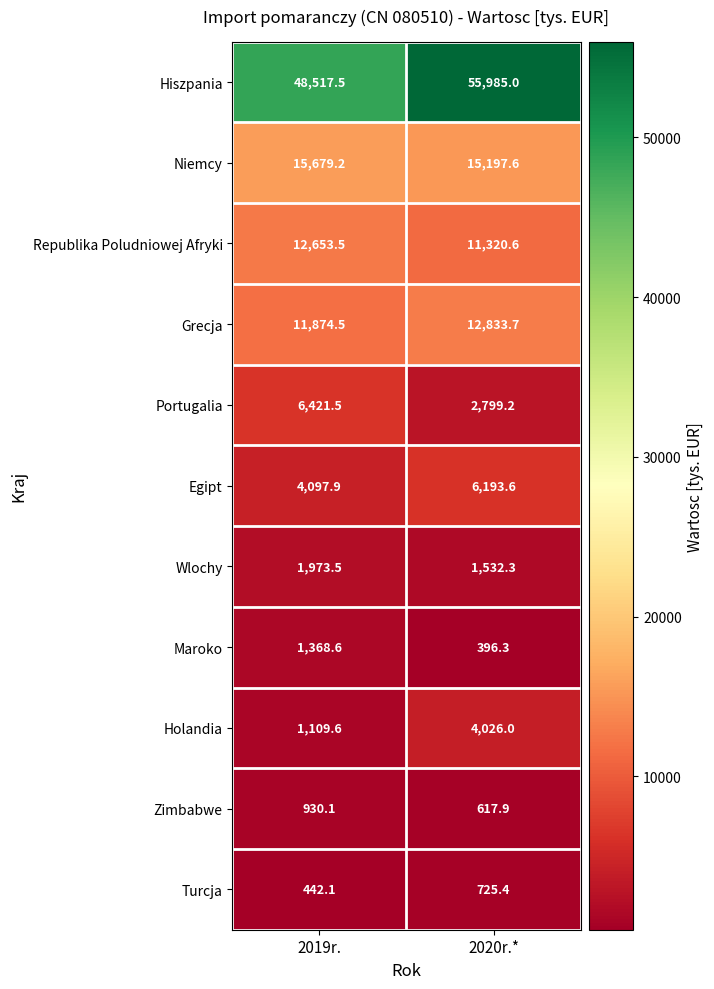

What is the difference between the highest and lowest values at 2019r.?

48075.4